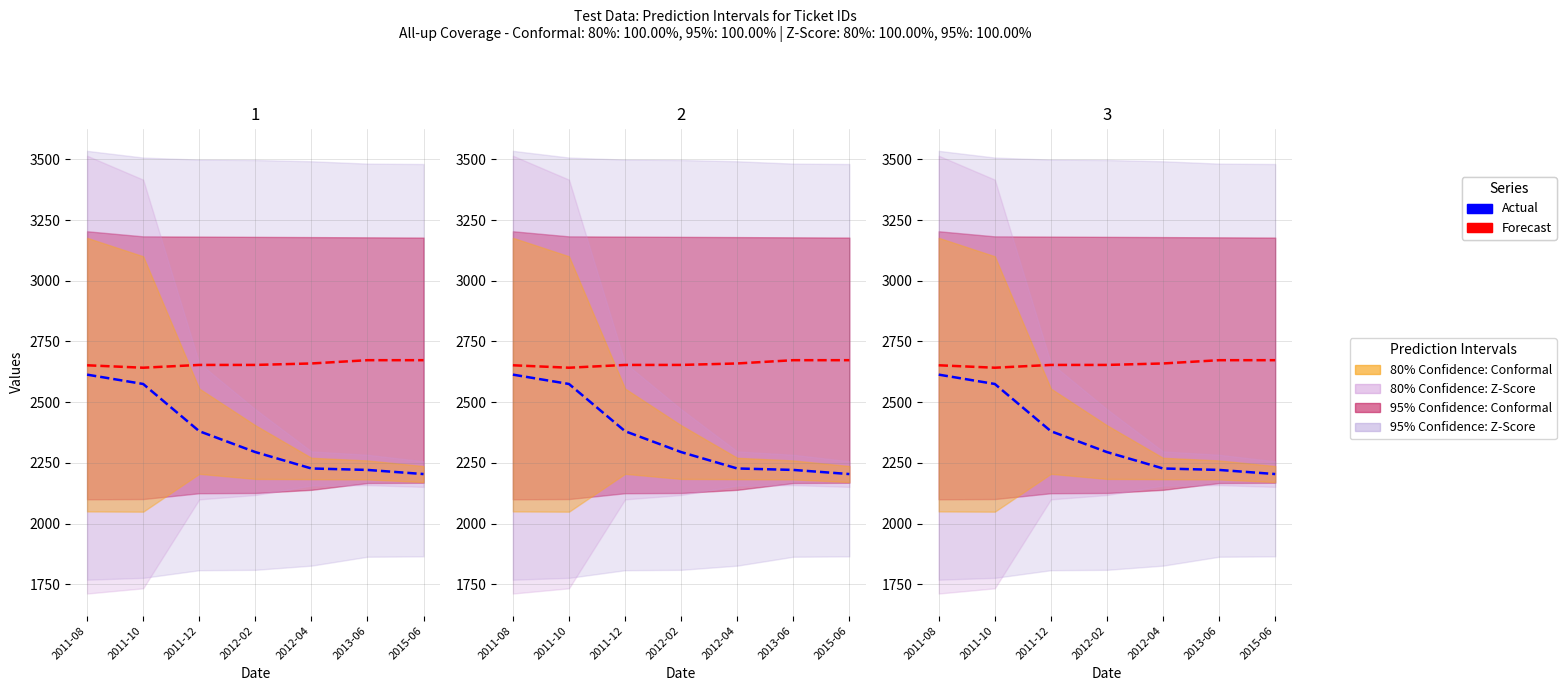

Reading left to right, list all the values displayed in this chart.

Forecast: 2652.0	2642.0	2653.5	2653.5	2659.5	2673.0	2673.0
Actual: 2613.5	2575.0	2380.5	2294.5	2227.0	2221.0	2204.0